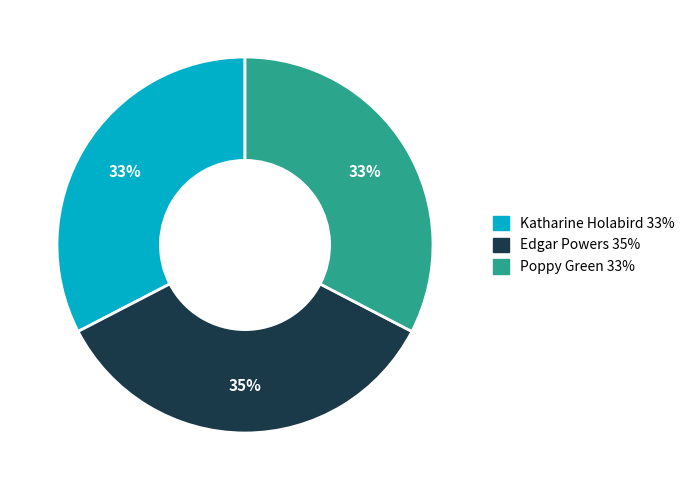

To the nearest percent, what is the average slice percentage?

33%